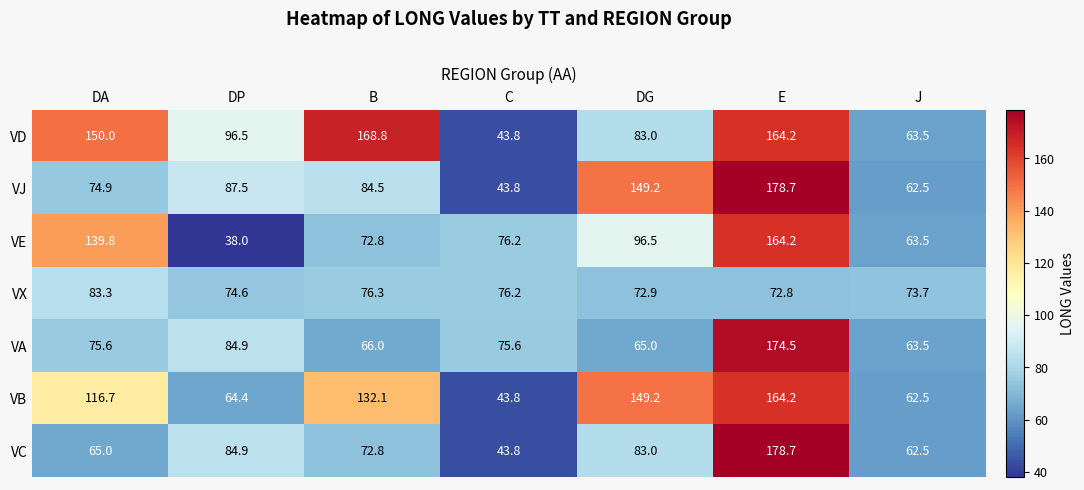

What is the difference between the VJ values at E and DP?

91.2